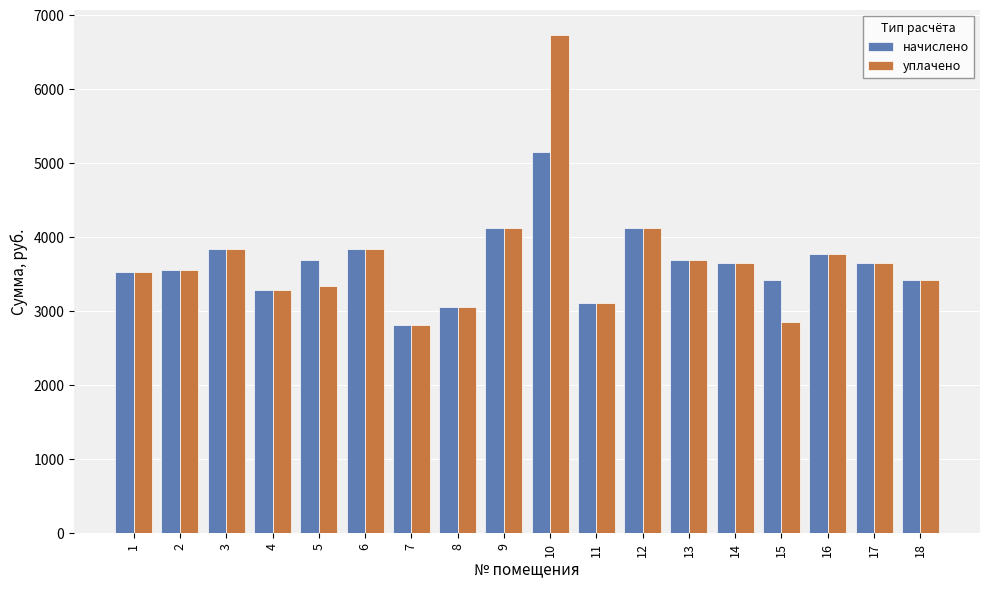

What is the approximate value of начислено at 5?

3684.6